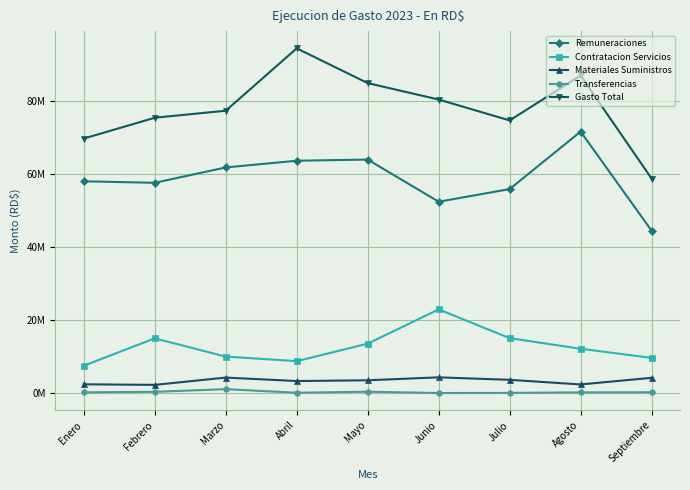

True or false: Remuneraciones and Materiales Suministros intersect in this chart.

False